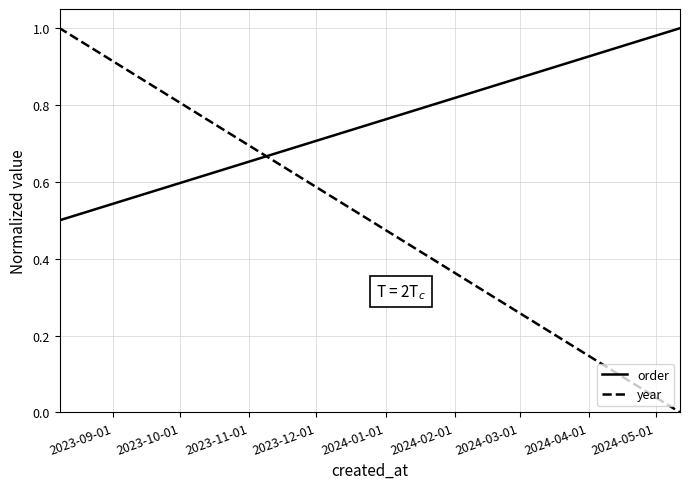

What is the sum of all order values?

1.5